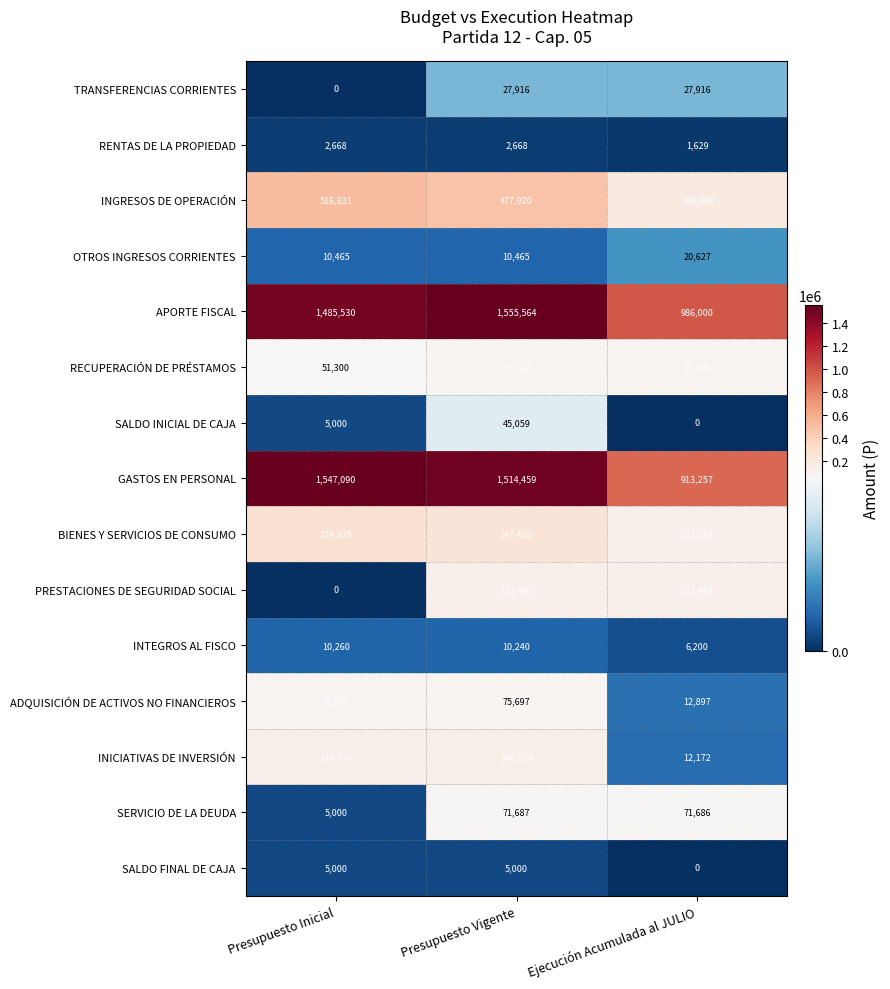

How many categories are shown in the chart?

3